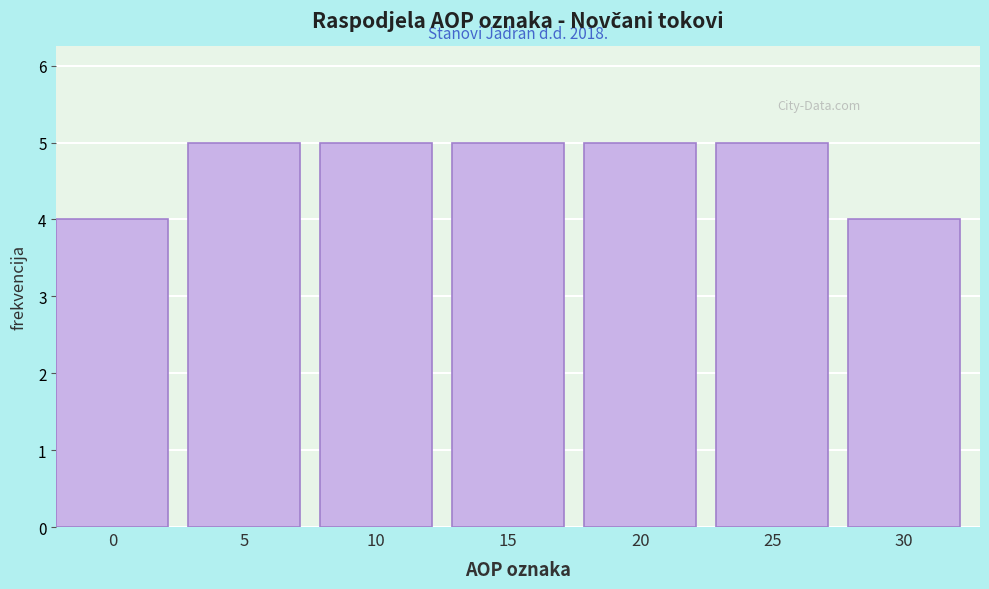

Reading left to right, extract all data points from this chart.

0=4	5=5	10=5	15=5	20=5	25=5	30=4